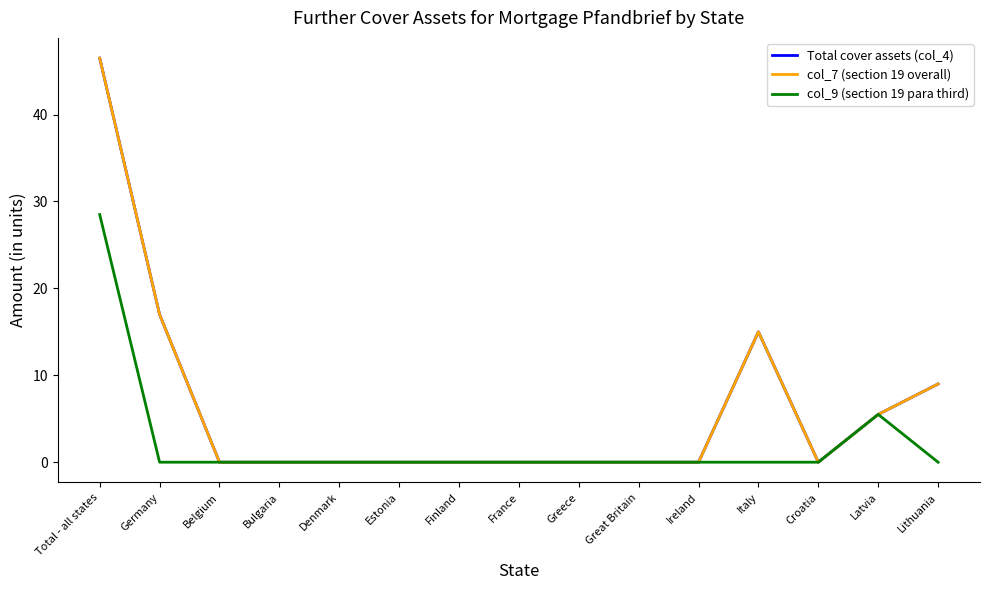

True or false: col_9 (section 19 para third) has a value of 0.0 at Ireland.

True